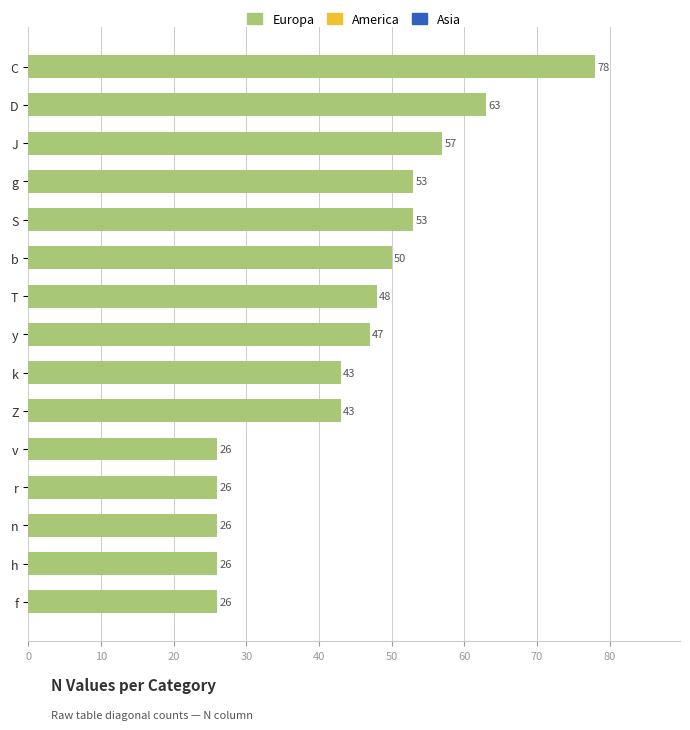

How many series are shown in this chart?

1